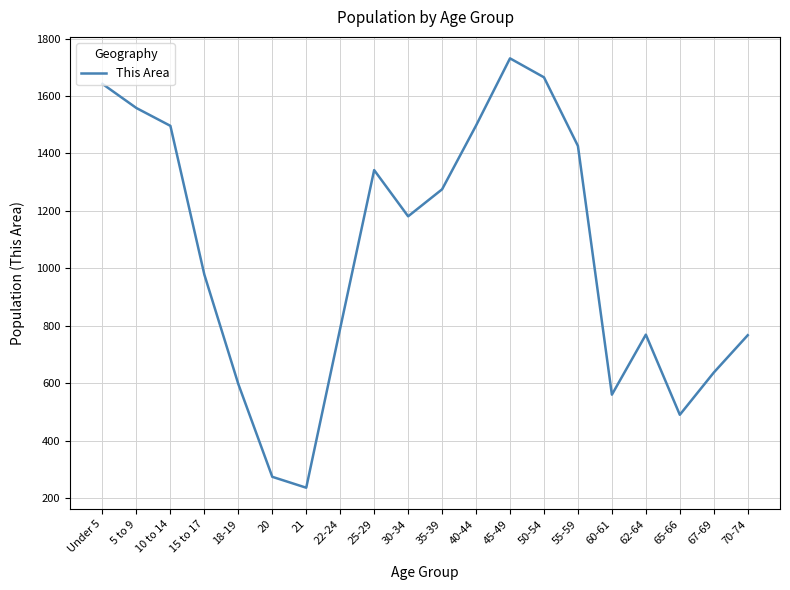

How many distinct data groups are displayed?

1